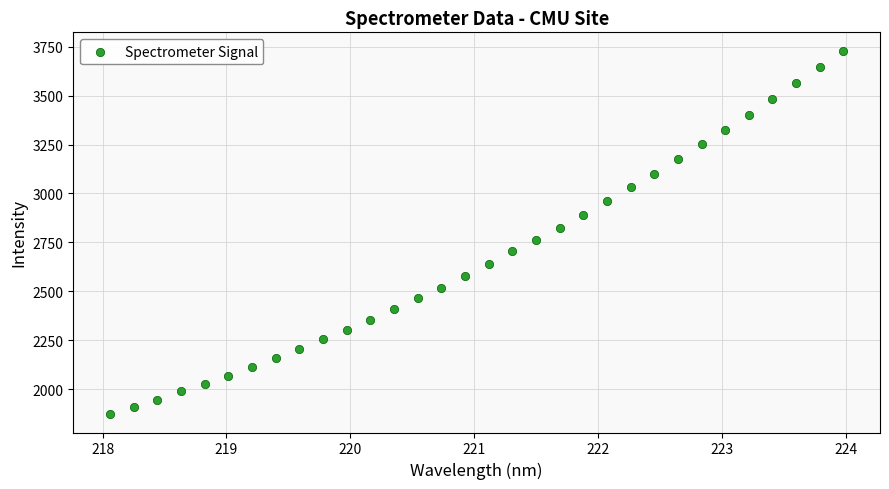

What is the range of X values (max minus min)?

5.9